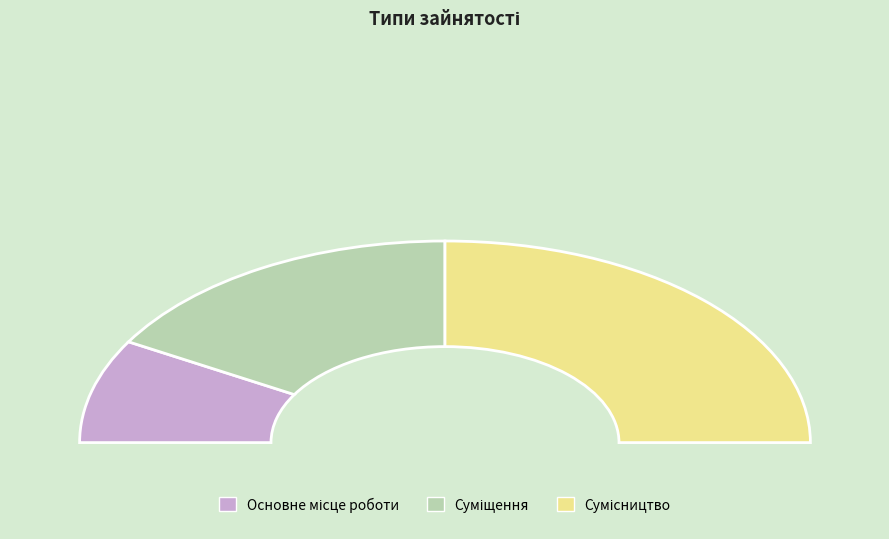

What is the smallest slice in the pie chart?

Основне місце роботи